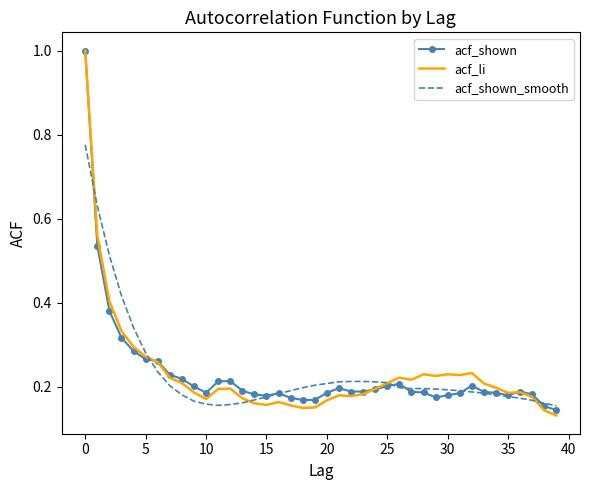

After their last crossing, which series has the higher values: acf_shown_smooth or acf_li?

acf_shown_smooth